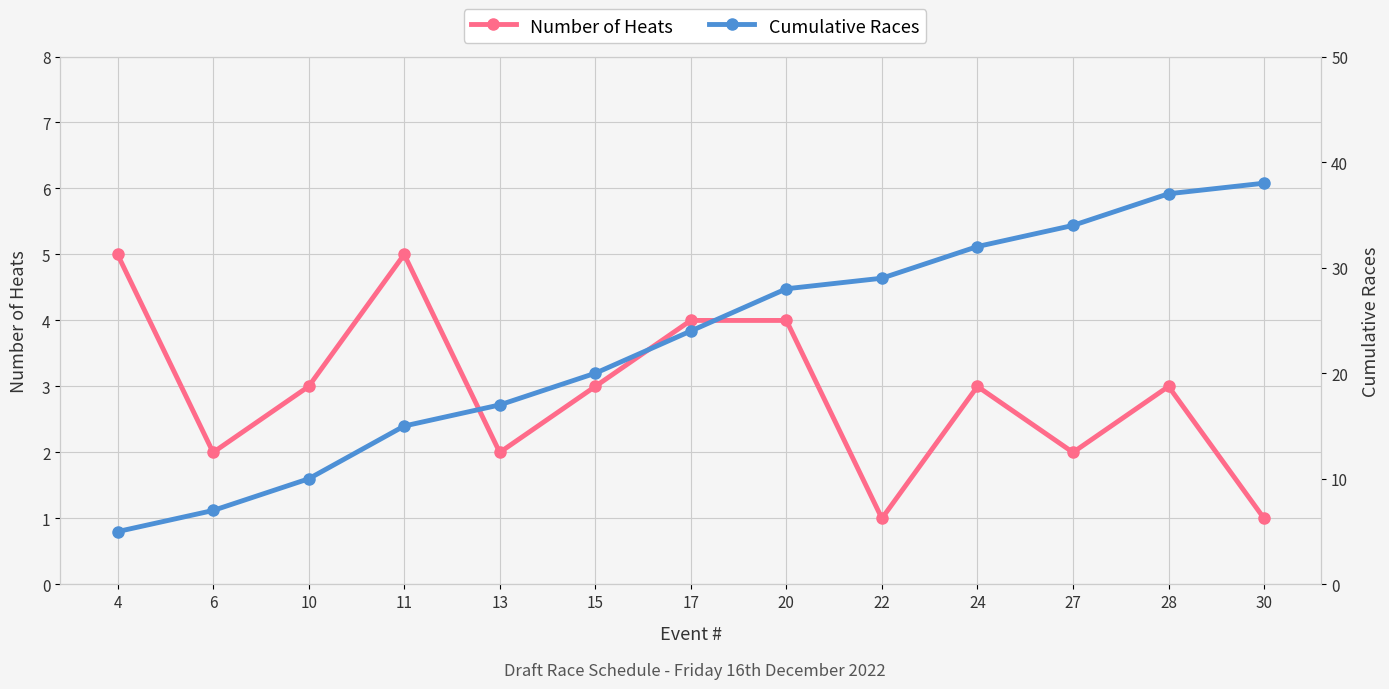

Which series has the largest total across all categories?

Cumulative Races